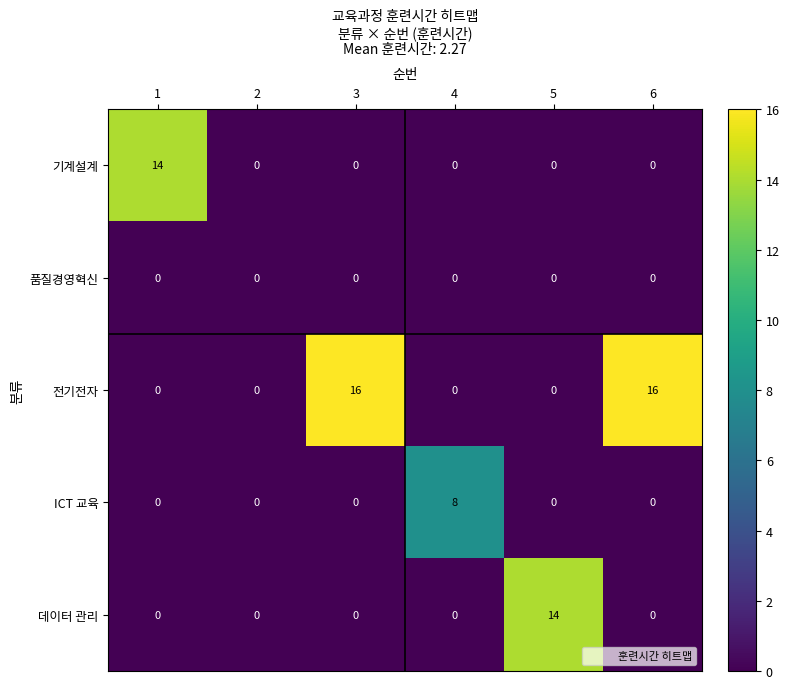

Which series has the largest total across all categories?

전기전자